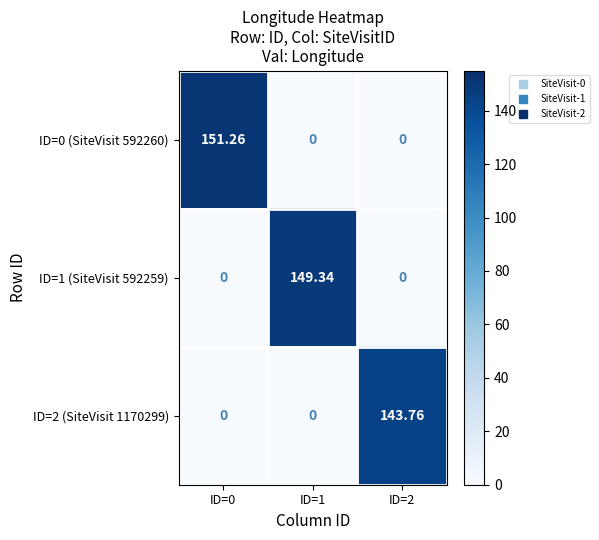

At which category does the chart reach its minimum across all series?

ID=1